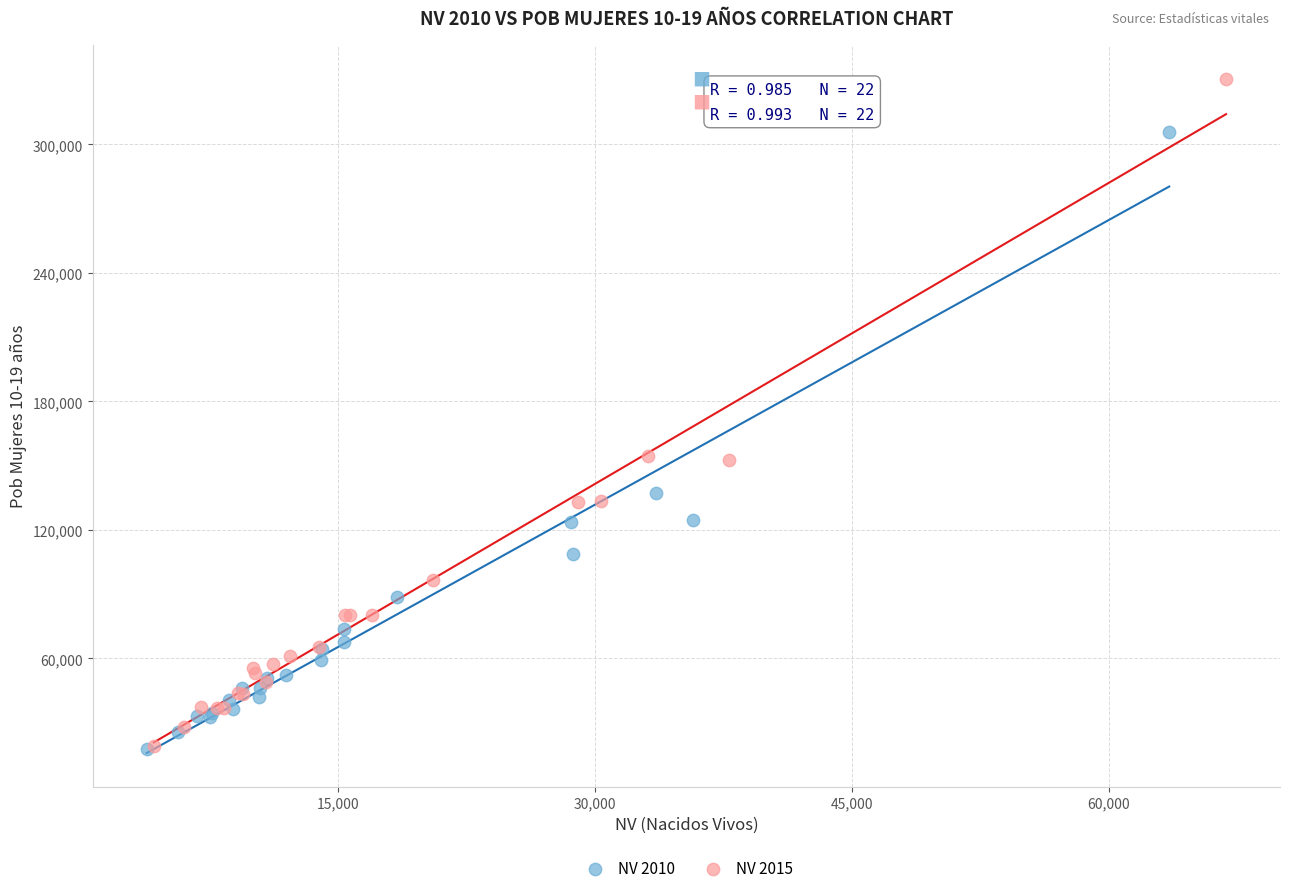

Which series has the largest Y range (max minus min)?

NV 2015